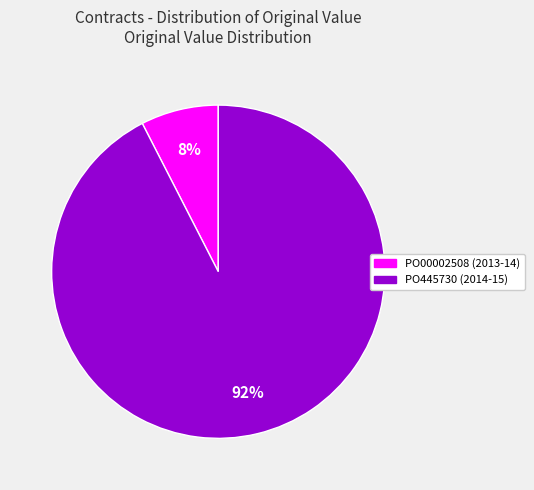

Is there a majority slice in this chart?

Yes